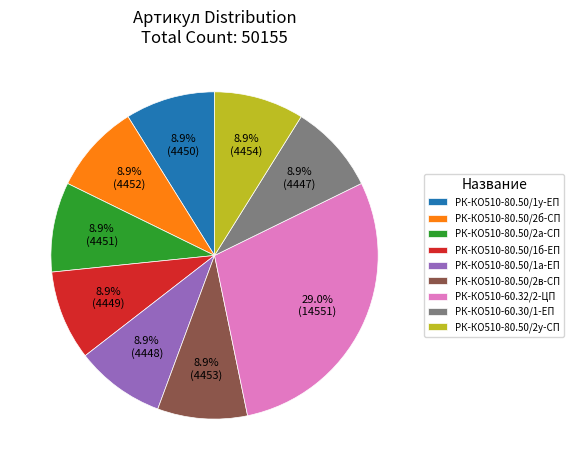

To the nearest percent, what is the average slice percentage?

11%